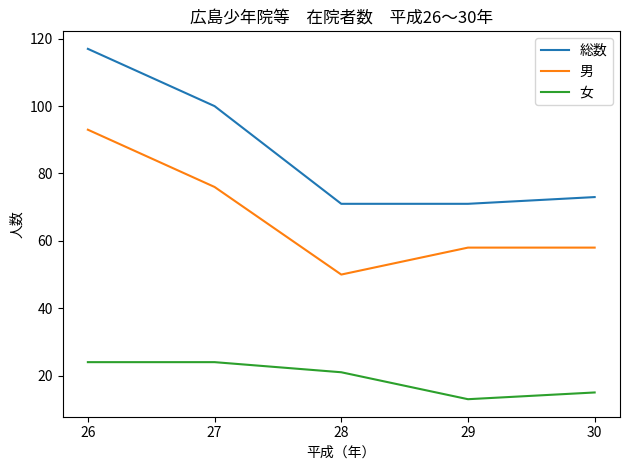

Which category has the lowest value across all series?

29